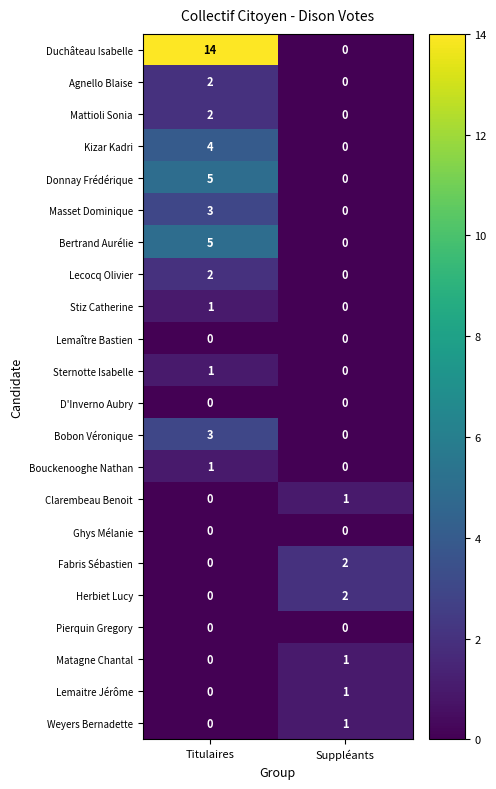

How many values in Matagne Chantal are above zero?

1